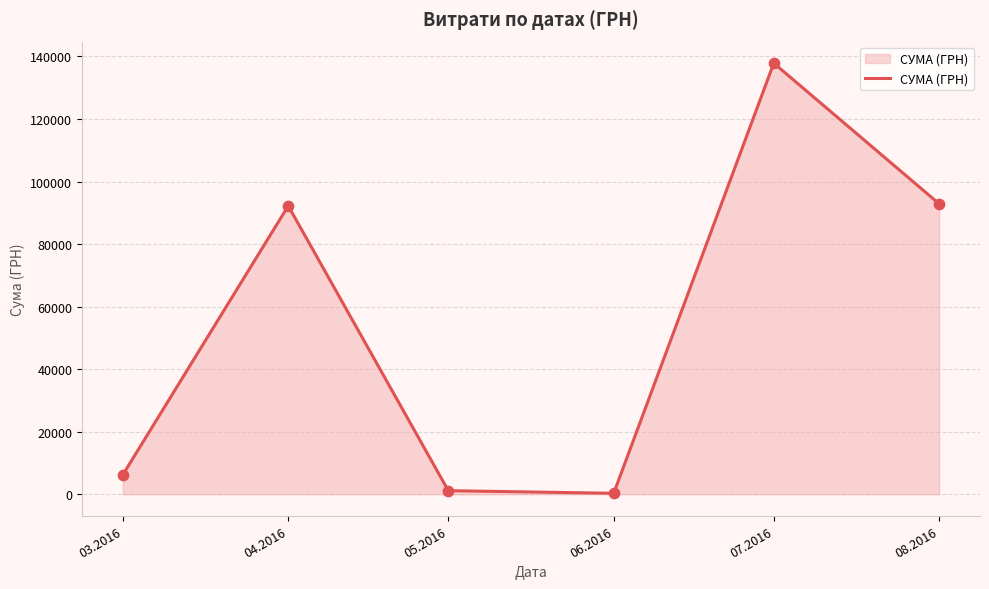

Which has a higher value, 07.2016 or 04.2016?

07.2016